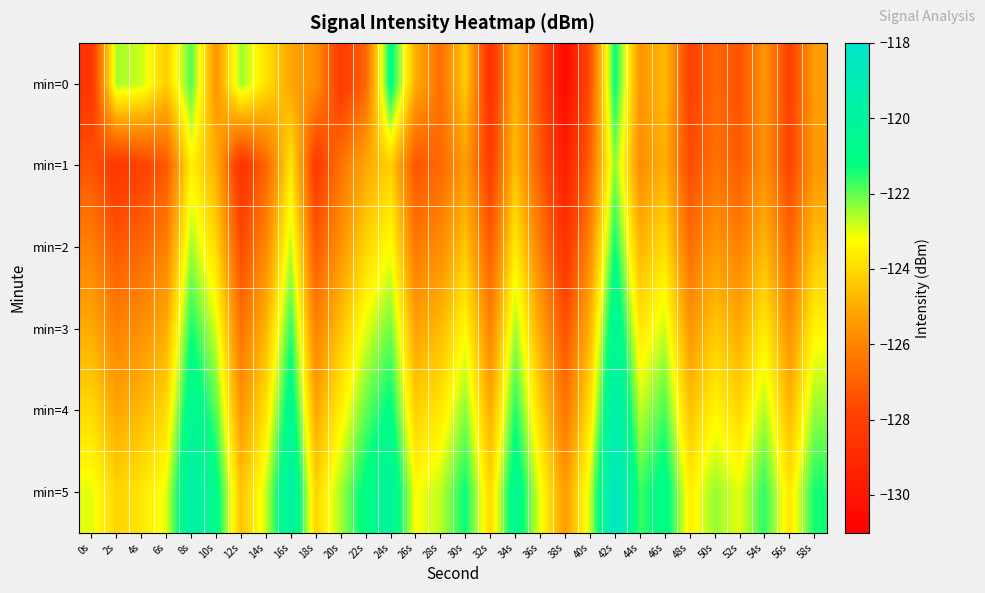

What is the total value across all series at 30s?

-741.0